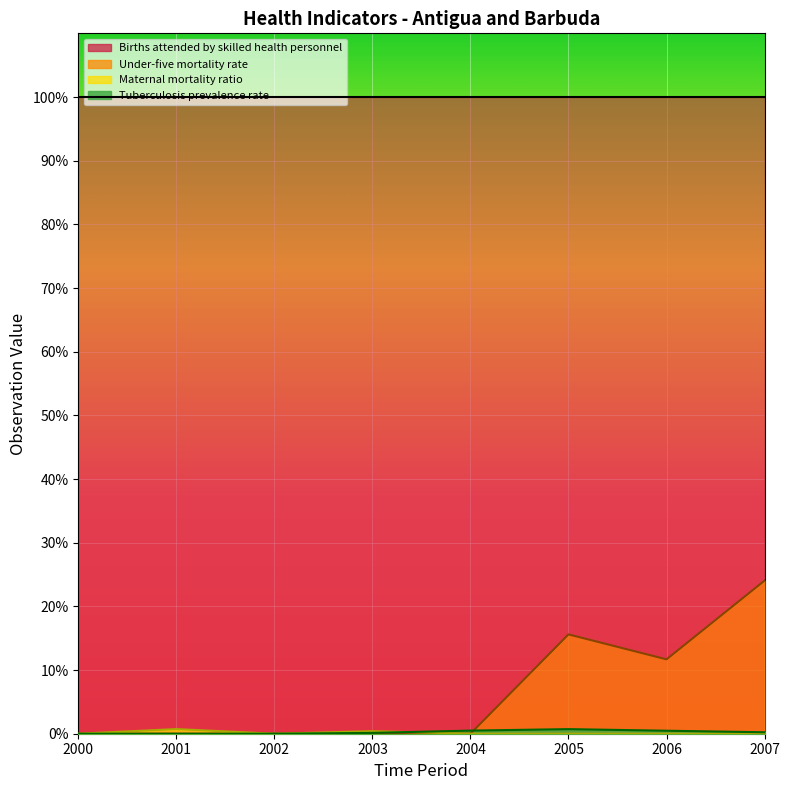

How many lines are shown in the chart?

4